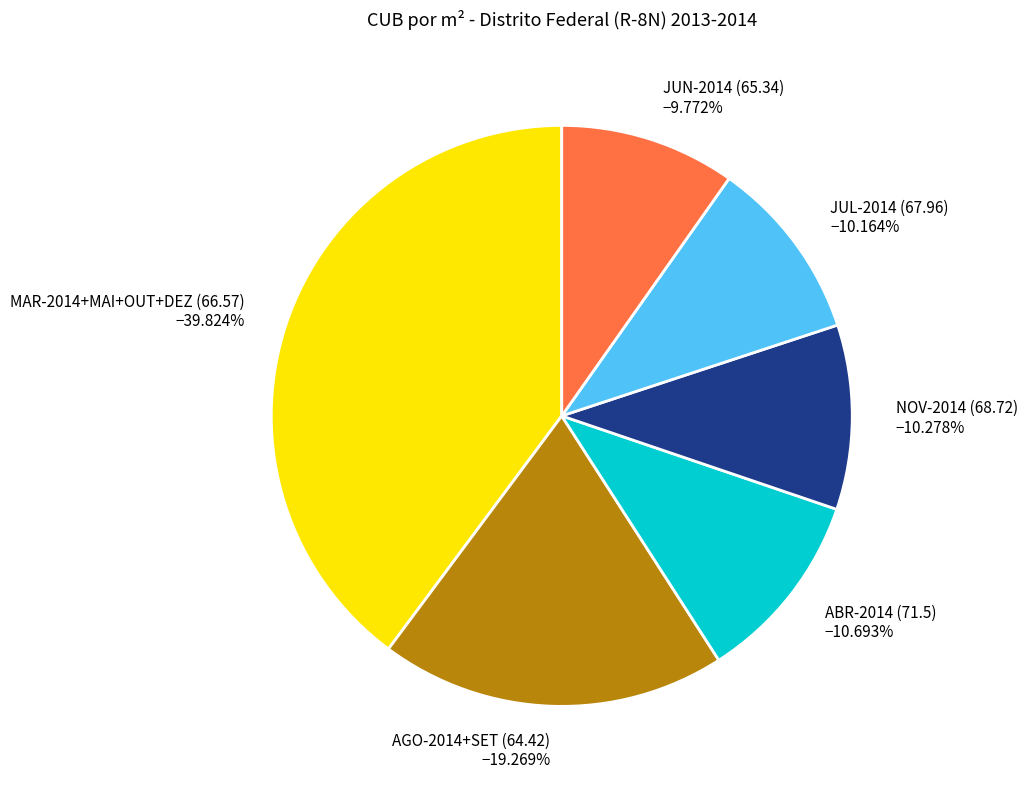

Is there a majority slice in this chart?

No